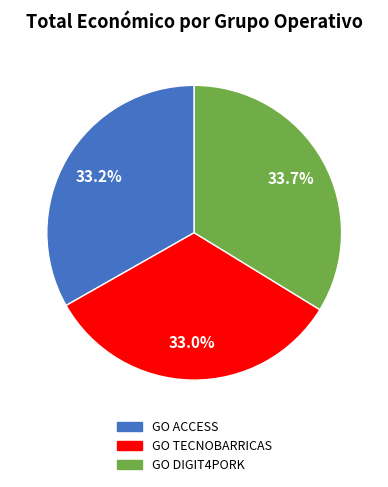

Is the sum of GO TECNOBARRICAS and GO ACCESS greater than half?

Yes